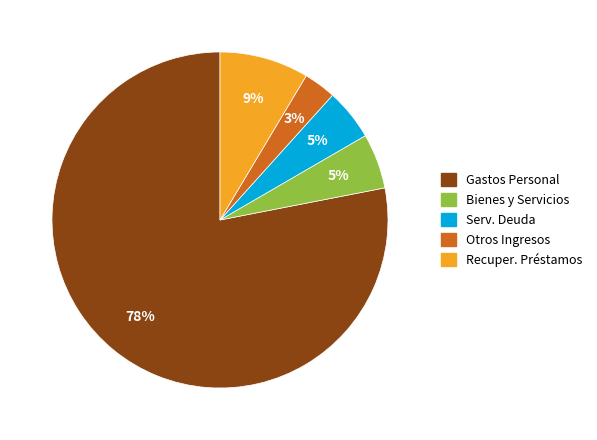

To the nearest percent, what is the difference between the largest and smallest slice percentages?

75%